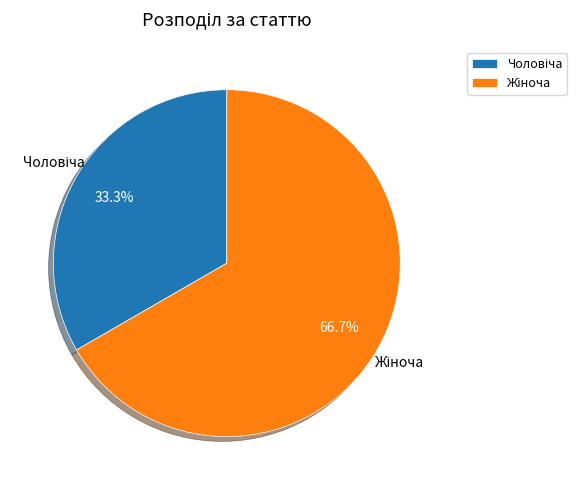

Is there any slice that represents more than half of the pie?

Yes